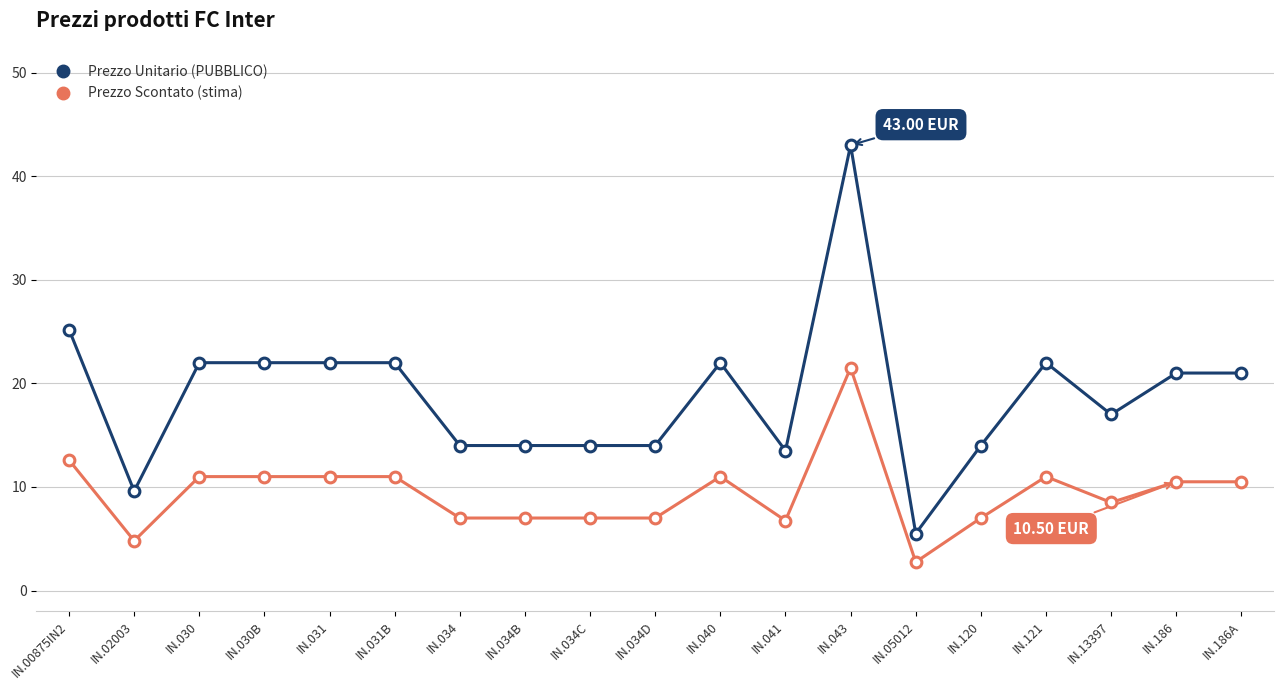

Which series changed the most between IN.031B and IN.13397?

Prezzo Unitario (PUBBLICO)